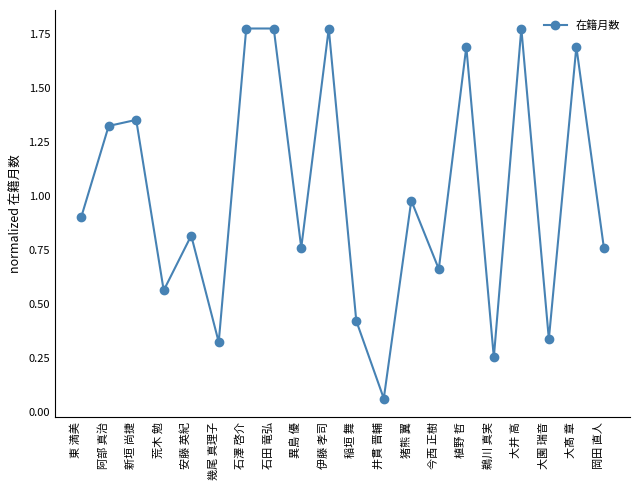

Which has a higher value, 石田 竜弘 or 猪熊 翼?

石田 竜弘